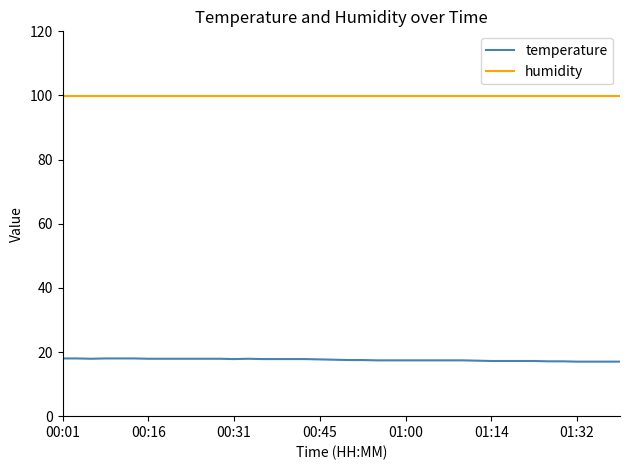

List the series in order of their overall mean, lowest first.

temperature, humidity